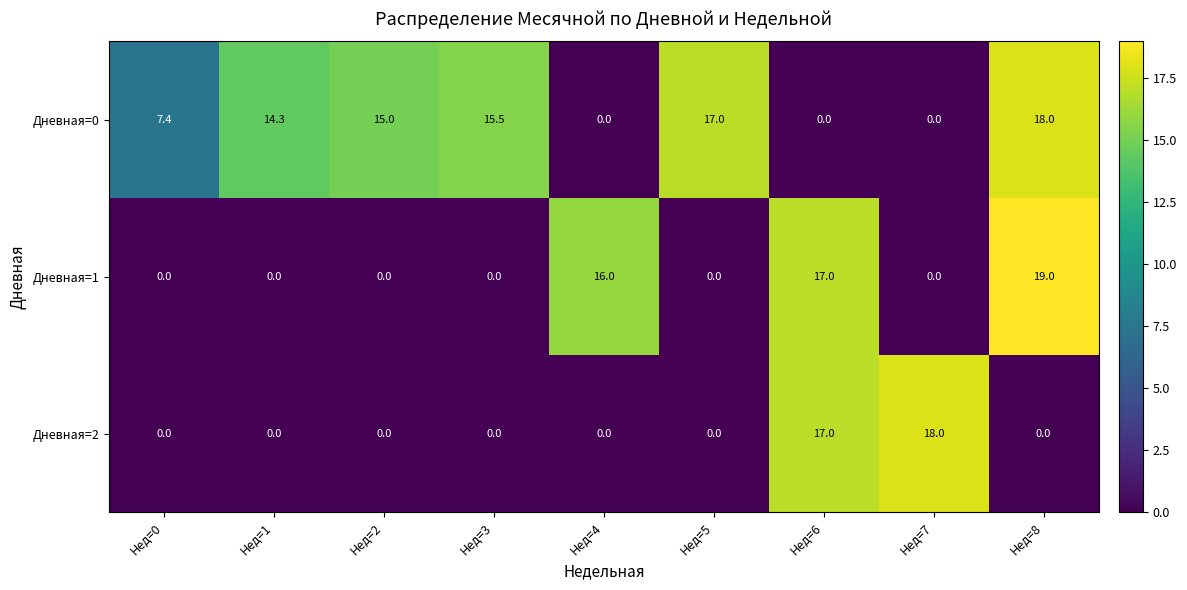

What is the average value of the Дневная=0 series?

9.7